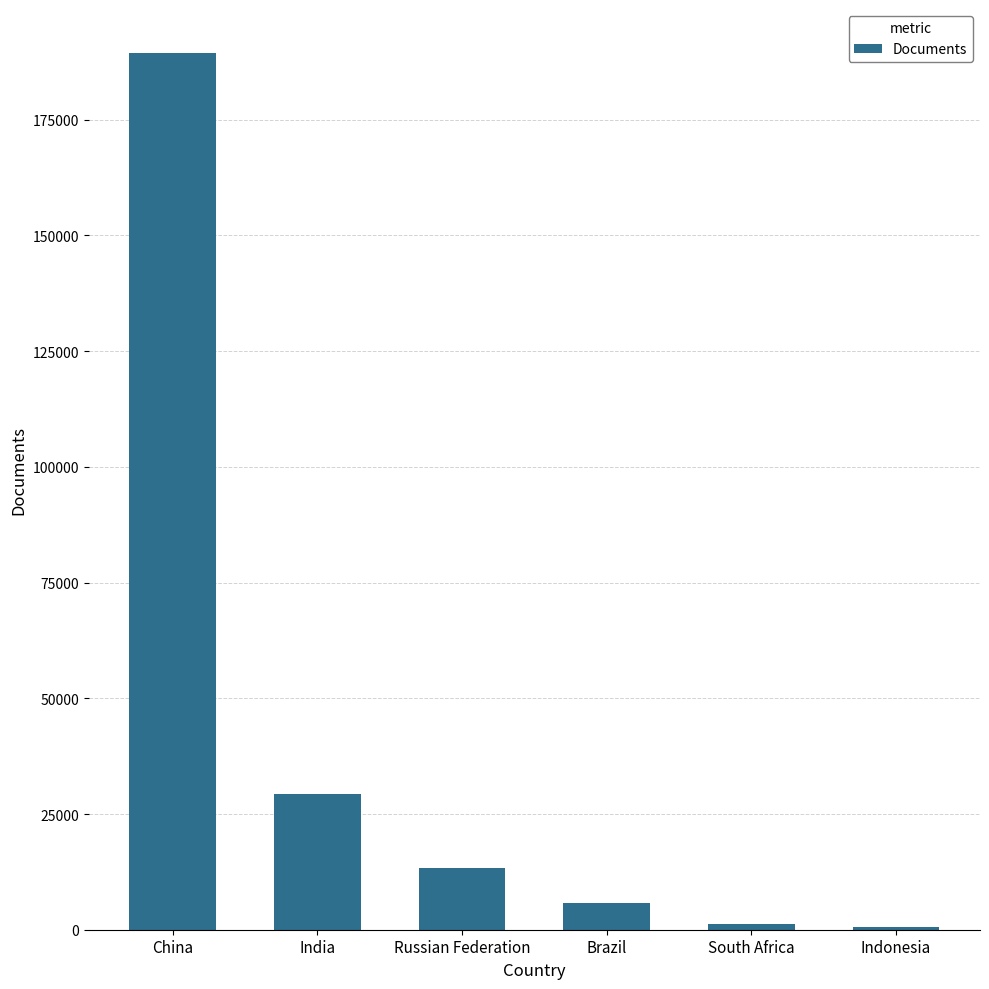

Which label corresponds to the largest value in the chart?

China